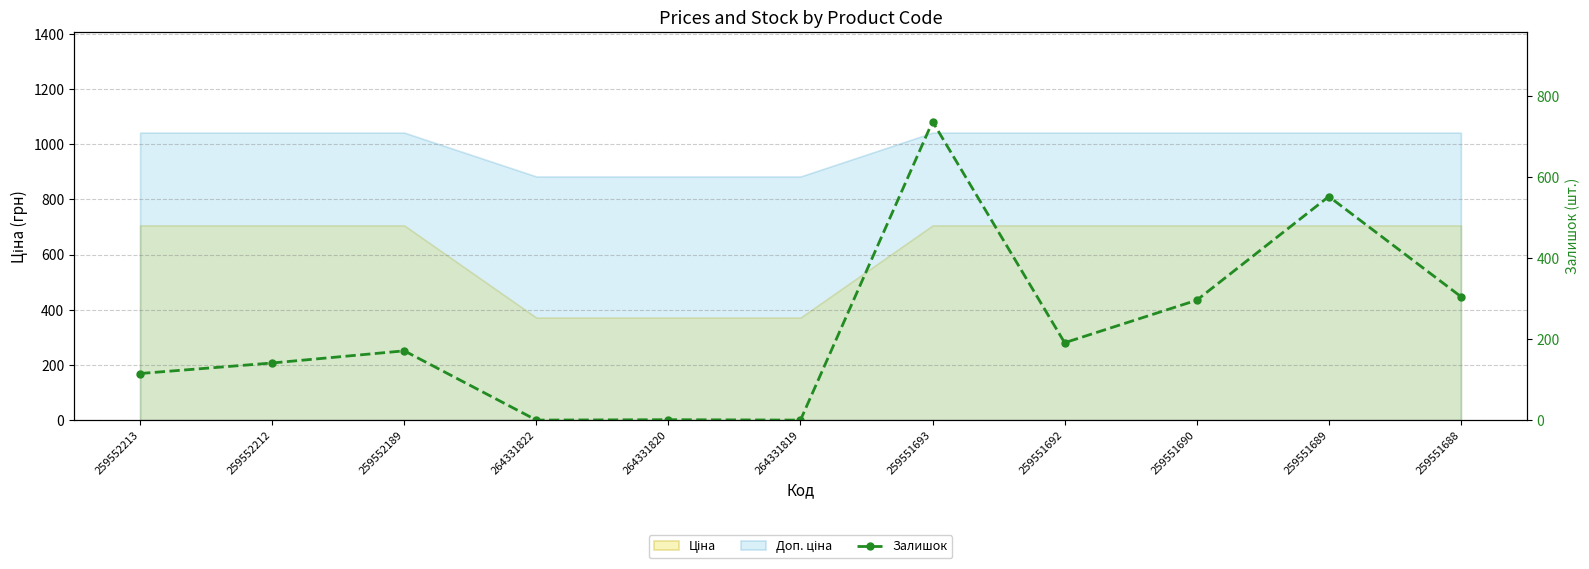

List the labels in order of value, smallest first.

264331822, 264331819, 264331820, 259552213, 259552212, 259552189, 259551692, 259551690, 259551688, 259551689, 259551693